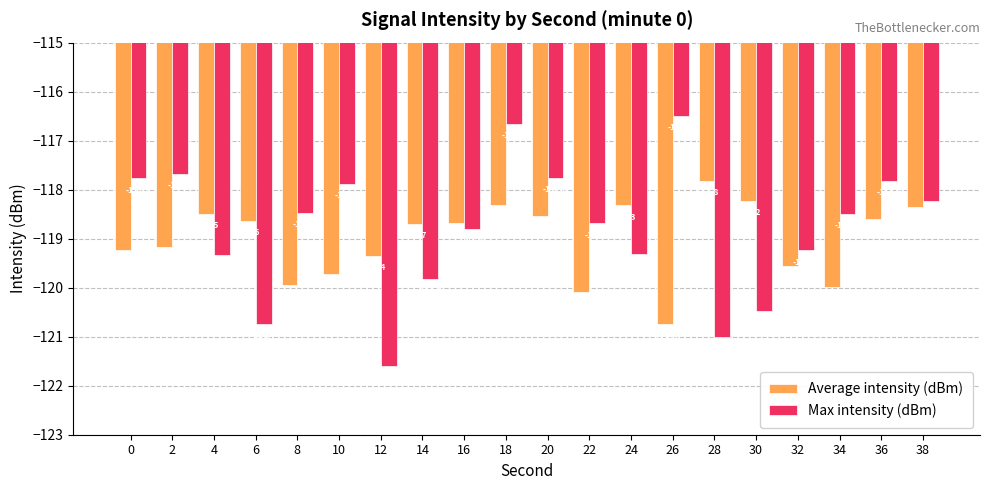

Between 16 and 38, which series saw the biggest shift?

Max intensity (dBm)